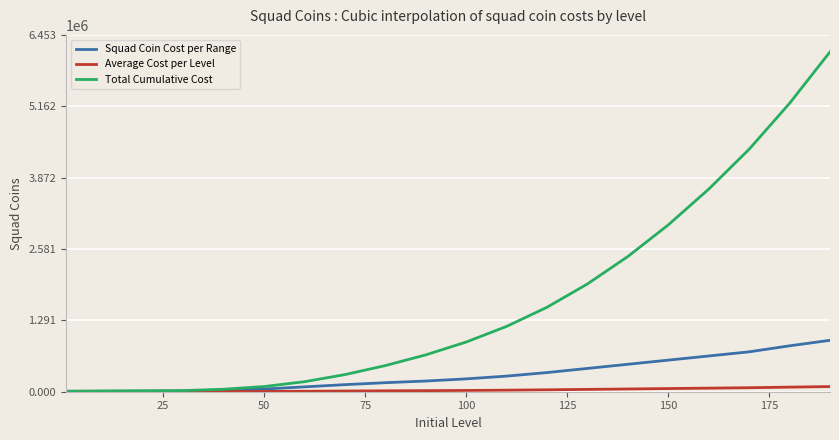

How many lines are shown in the chart?

3